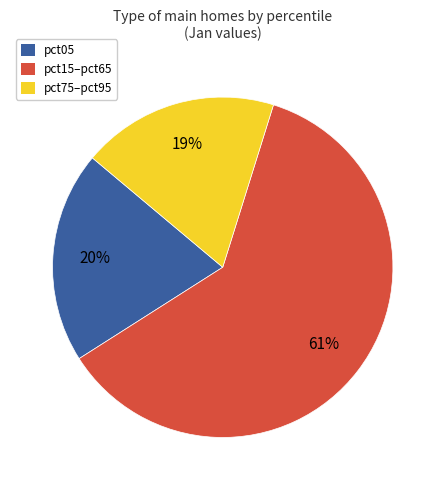

What is the smallest slice in the pie chart?

pct75–pct95